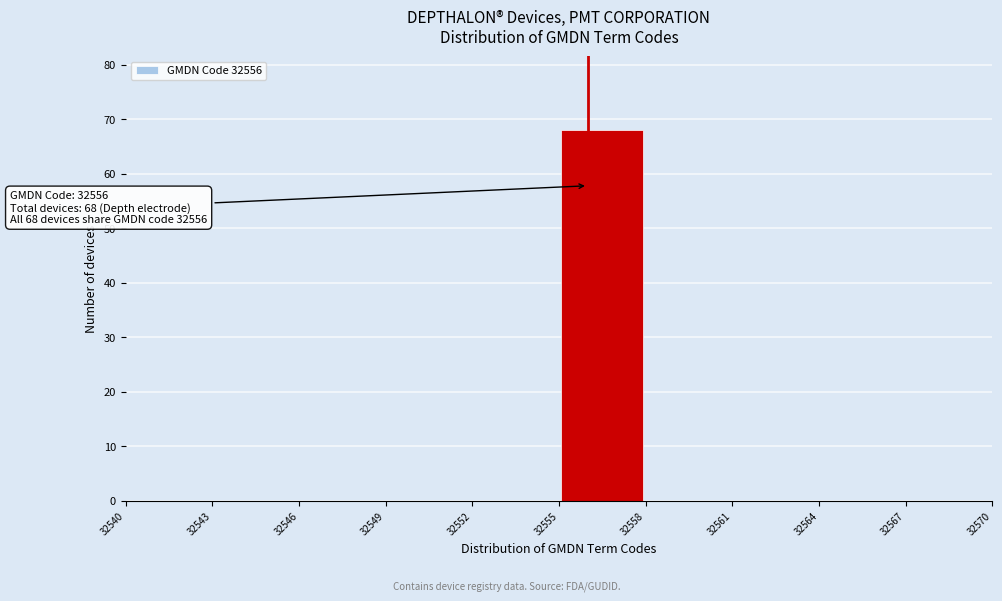

Which range on the x-axis has the tallest bar?

32555 to 32558